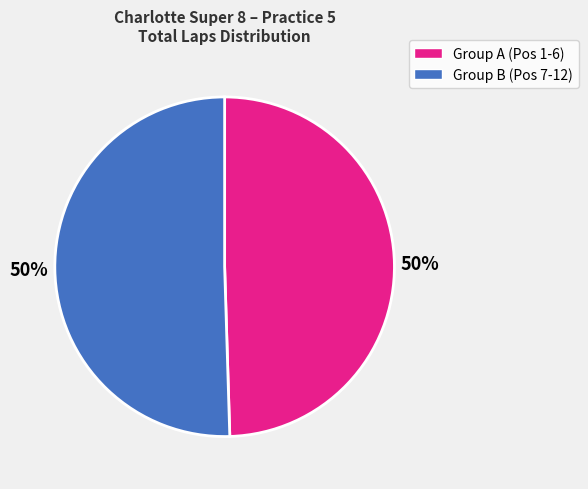

Combined, do Group A (Pos 1-6) and Group B (Pos 7-12) account for over 50%?

Yes